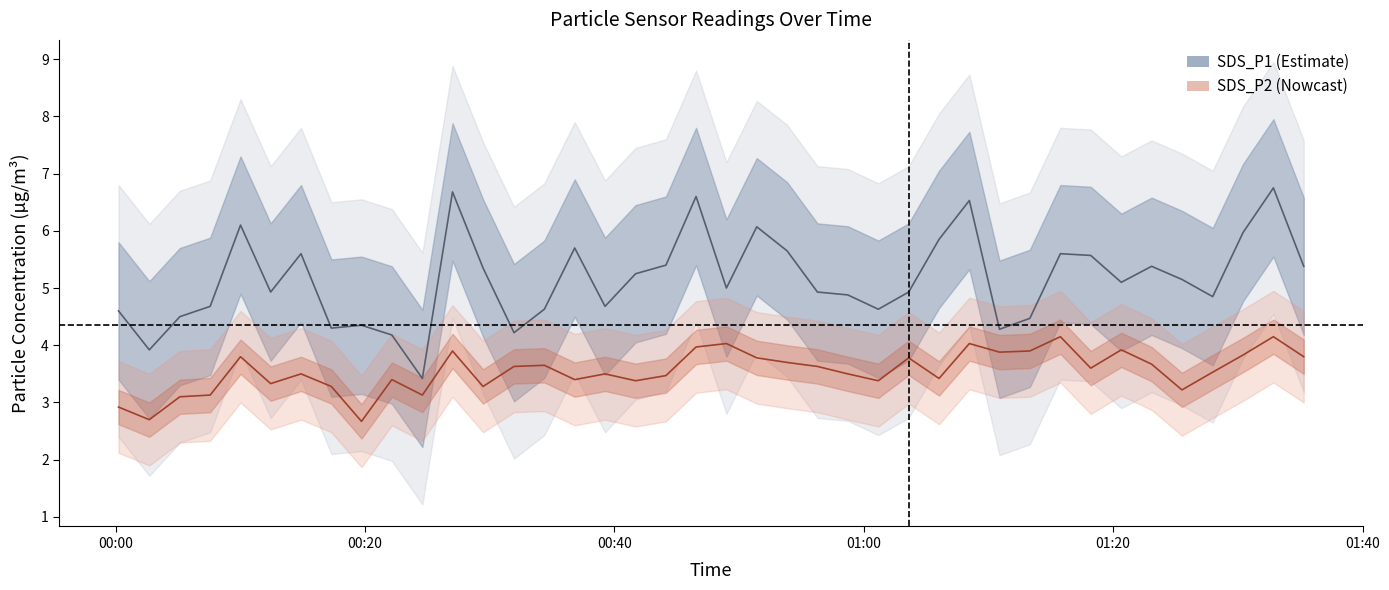

What is the smallest value displayed?

2.7